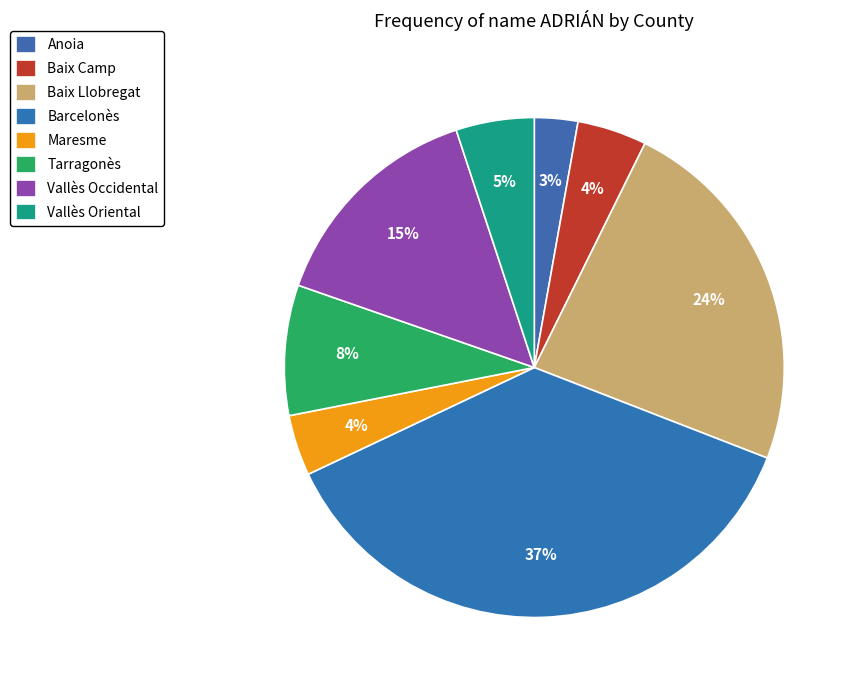

How many segments does this pie chart have?

8